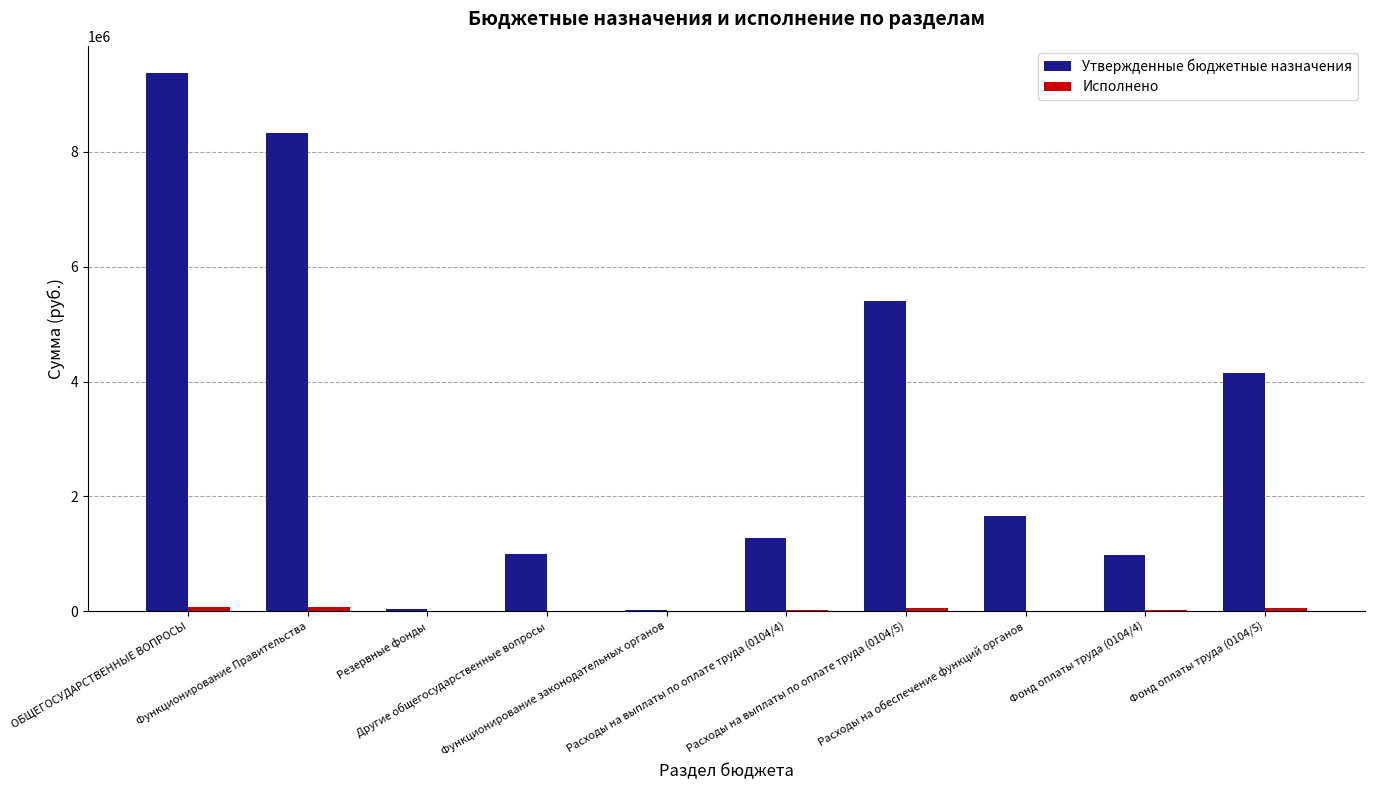

Are the bars horizontal?

No